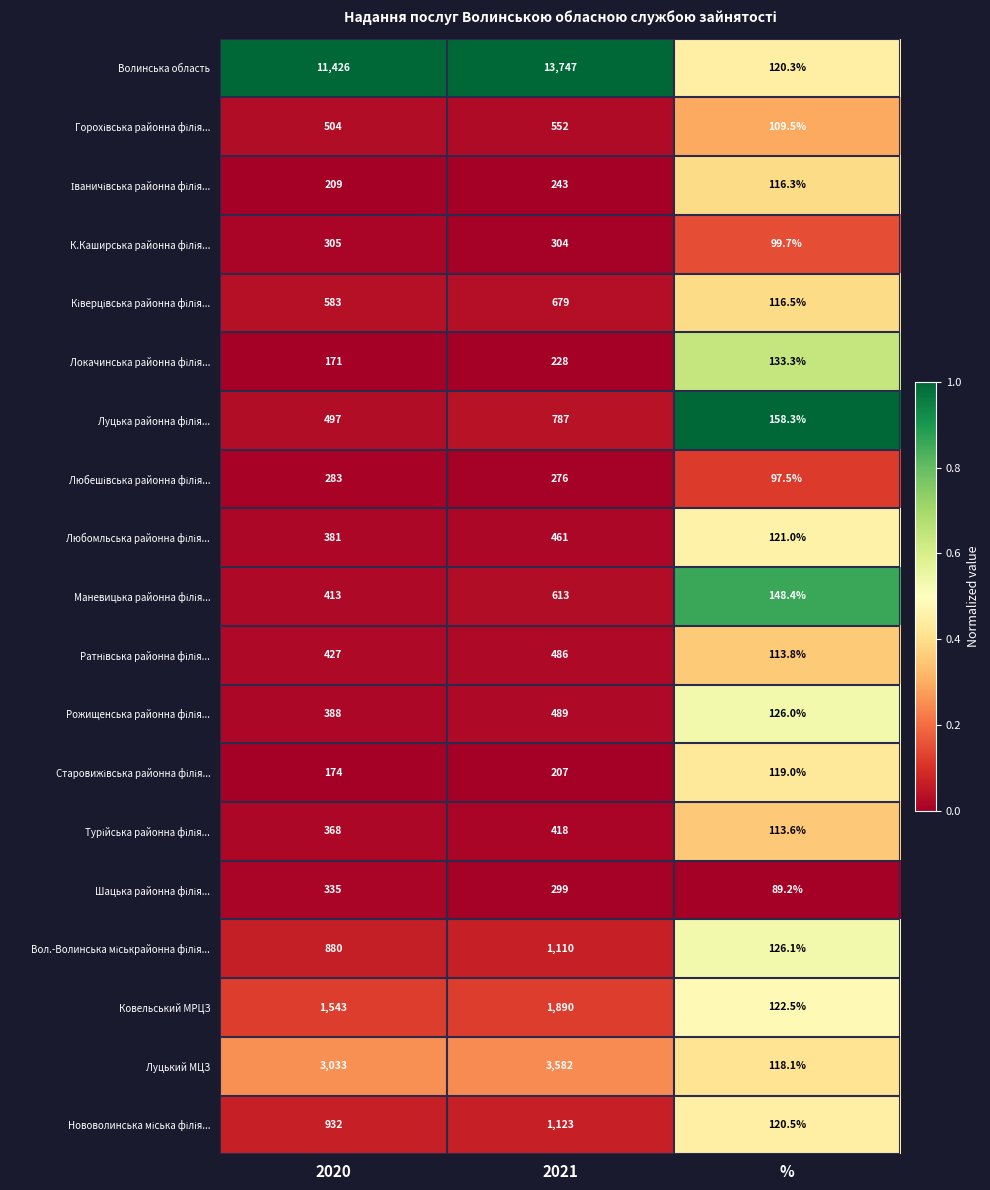

What is the total value across all series at %?

2269.6